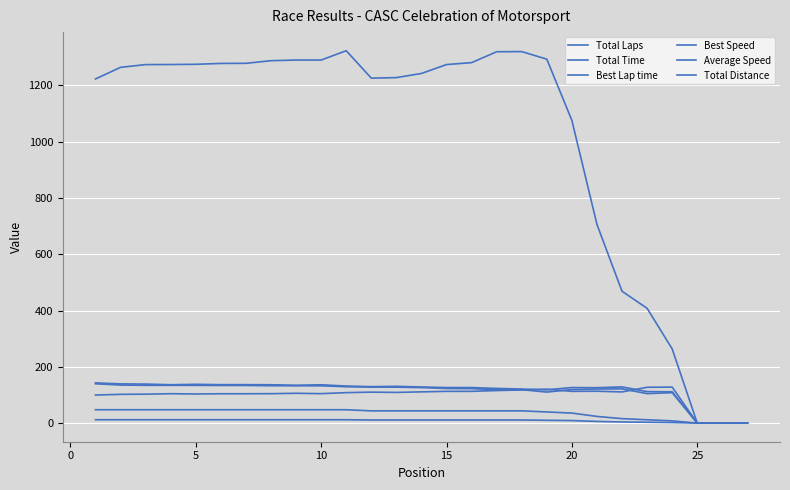

How many lines are shown in the chart?

6